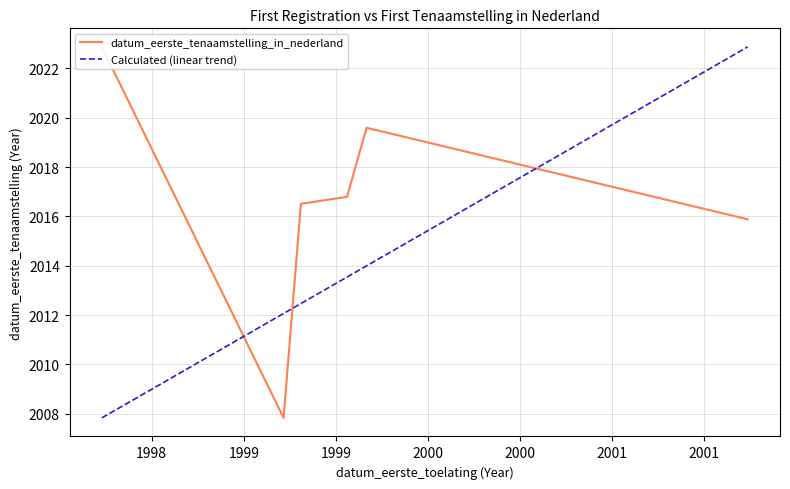

Which series has the largest total across all categories?

datum_eerste_tenaamstelling_in_nederland